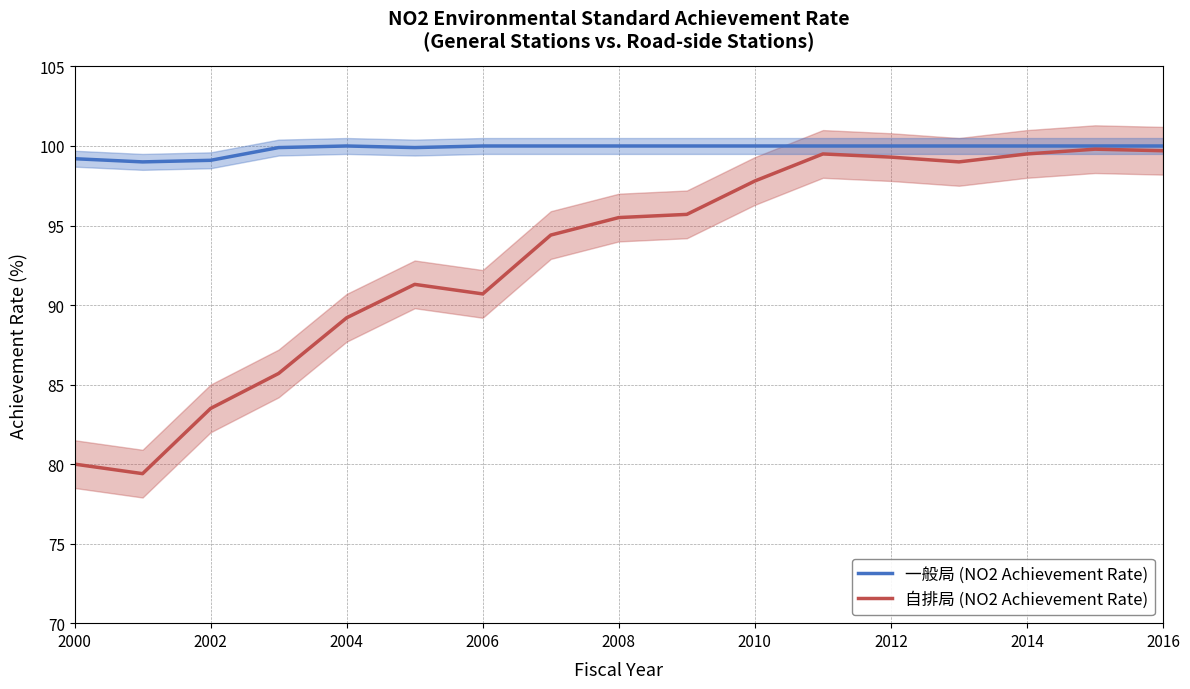

Reading left to right, transcribe all the data shown in this chart.

一般局 (NO2 Achievement Rate): 99.2	99.0	99.1	99.9	100.0	99.9	100.0	100.0	100.0	100.0	100.0	100.0	100.0	100.0	100.0	100.0	100.0
自排局 (NO2 Achievement Rate): 80.0	79.4	83.5	85.7	89.2	91.3	90.7	94.4	95.5	95.7	97.8	99.5	99.3	99.0	99.5	99.8	99.7